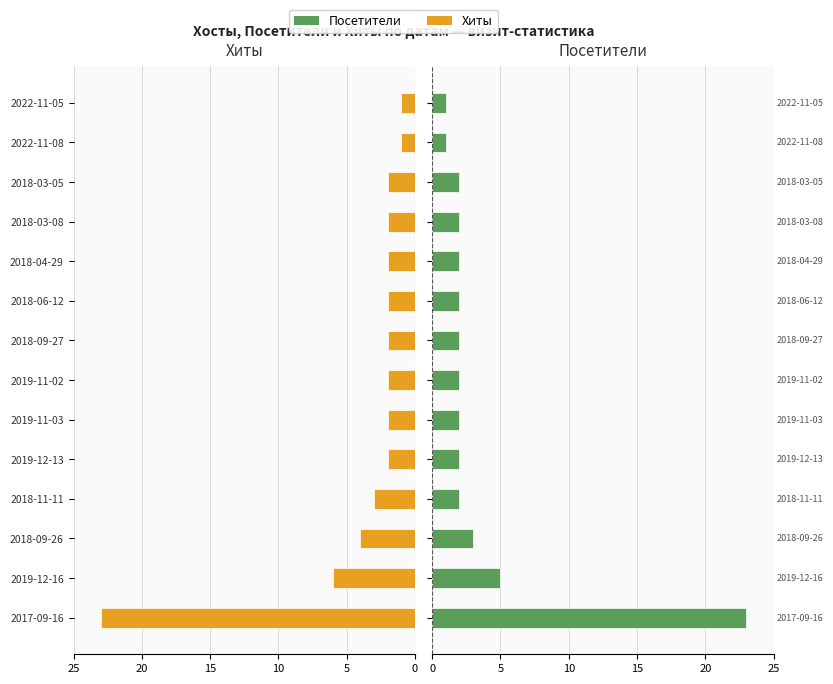

How many data points in Хиты are less than 2?

2